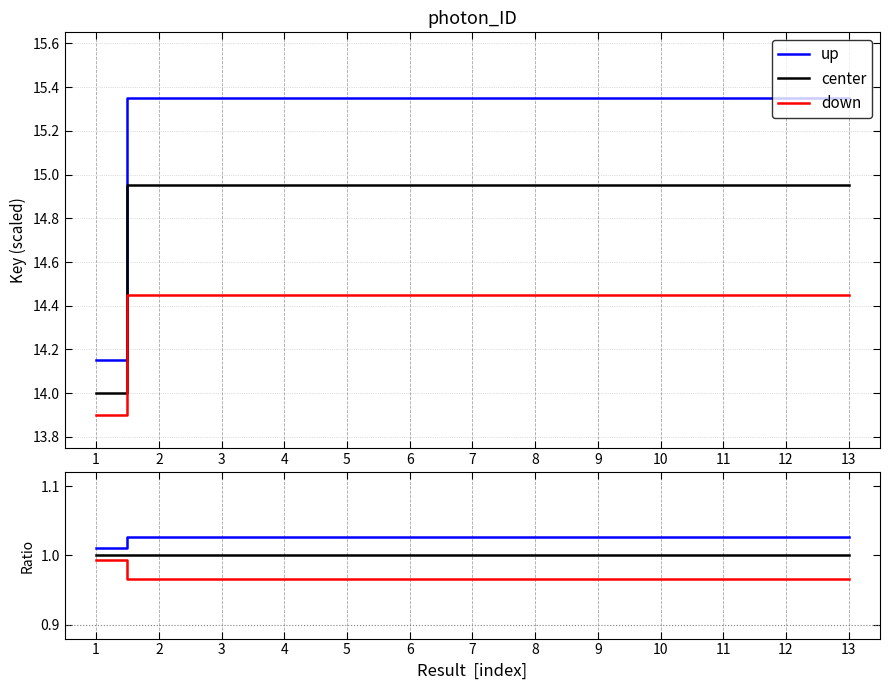

Is this an area chart (filled region under the line)?

No